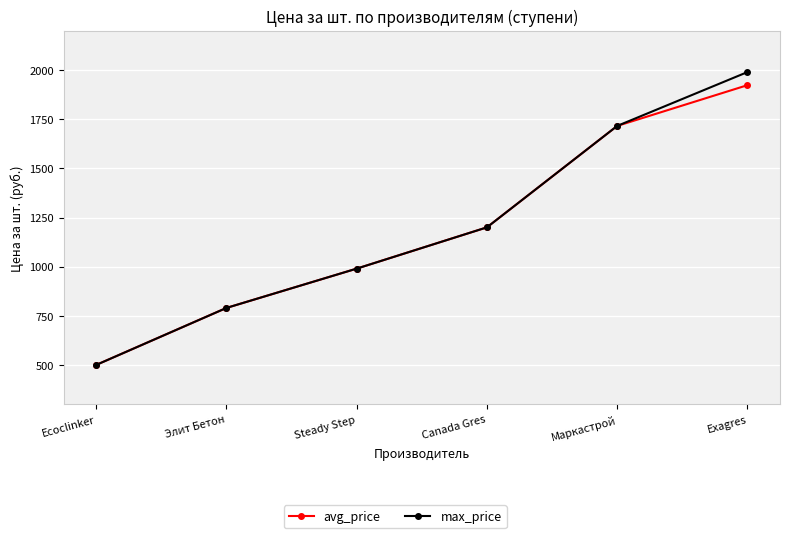

How many max_price values are between 790 and 1716?

4